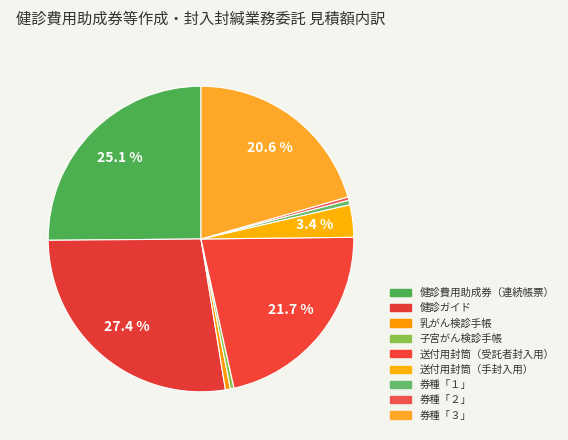

Rank the categories by value from lowest to highest.

券種「２」, 子宮がん検診手帳, 券種「１」, 乳がん検診手帳, 送付用封筒（手封入用）, 券種「３」, 送付用封筒（受託者封入用）, 健診費用助成券（連続帳票）, 健診ガイド